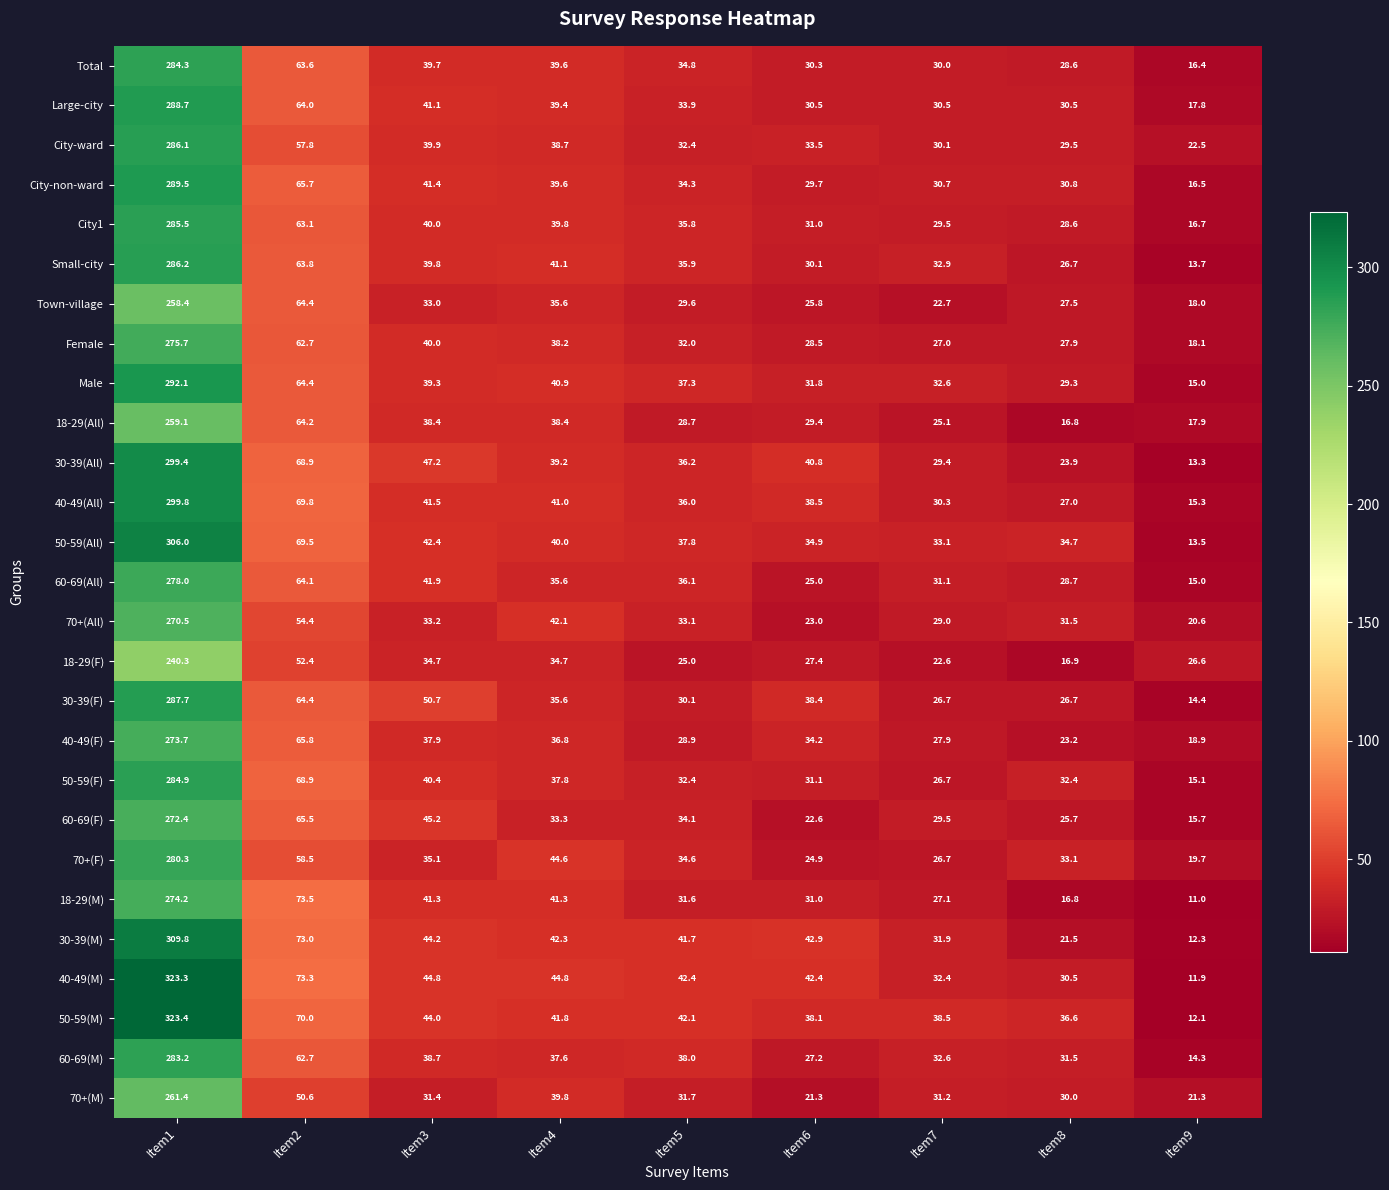

List the series in order of their peak value, lowest first.

18-29(F), Town-village, 18-29(All), 70+(M), 70+(All), 60-69(F), 40-49(F), 18-29(M), Female, 60-69(All), 70+(F), 60-69(M), Total, 50-59(F), City1, City-ward, Small-city, 30-39(F), Large-city, City-non-ward, Male, 30-39(All), 40-49(All), 50-59(All), 30-39(M), 40-49(M), 50-59(M)